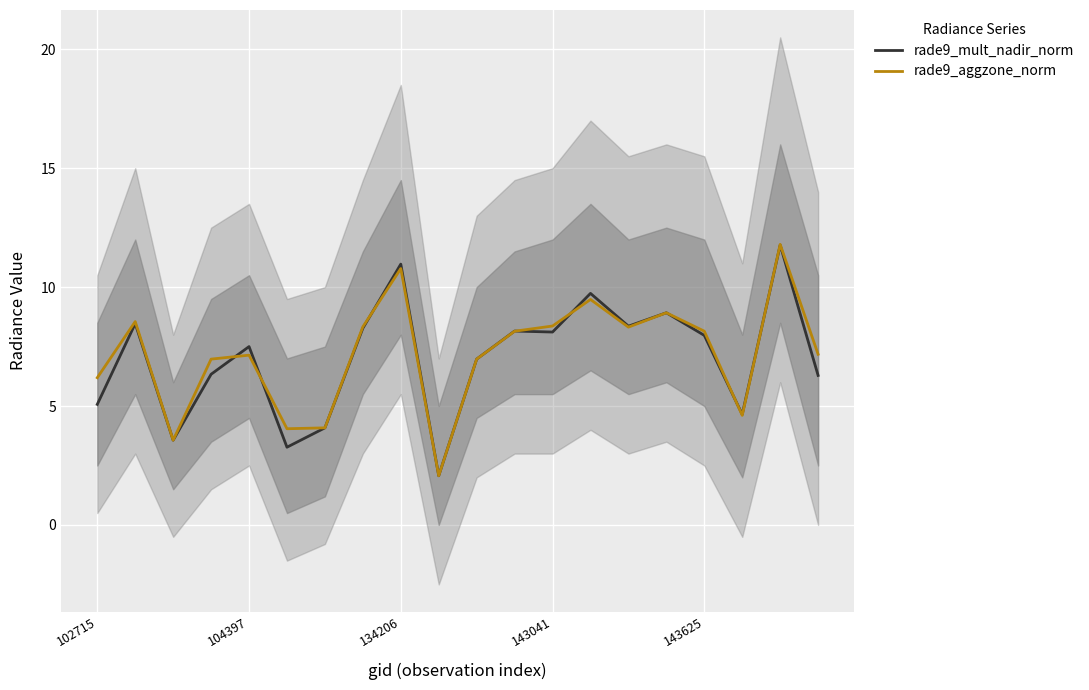

The value of rade9_aggzone_norm at 104397 is 10.6. True or false?

False